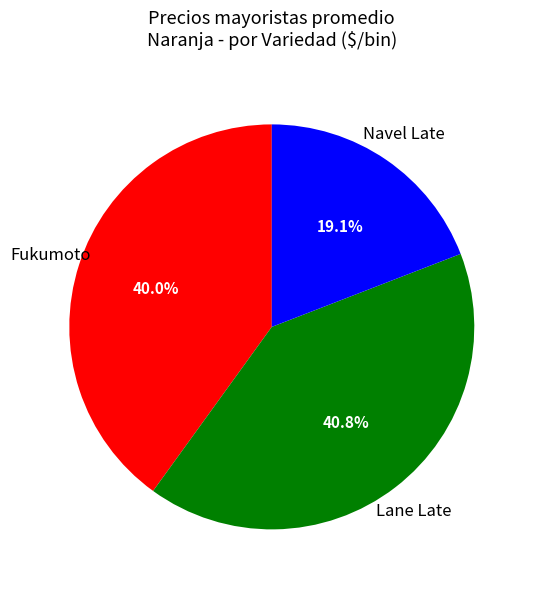

Is there any slice that represents more than half of the pie?

No